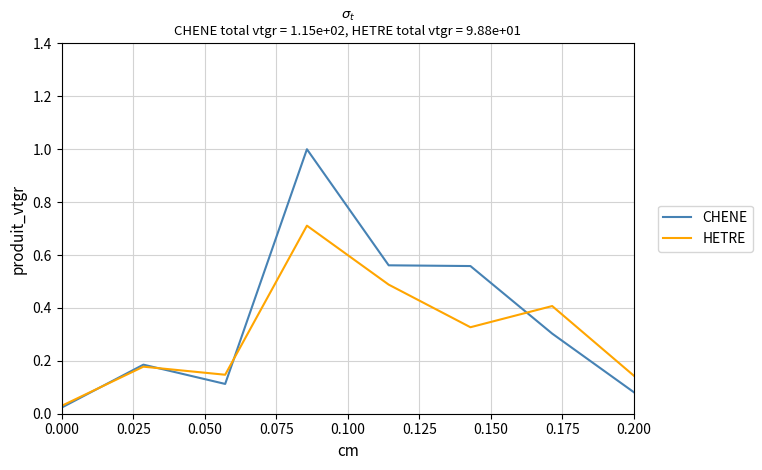

What is the maximum value for CHENE?

1.0